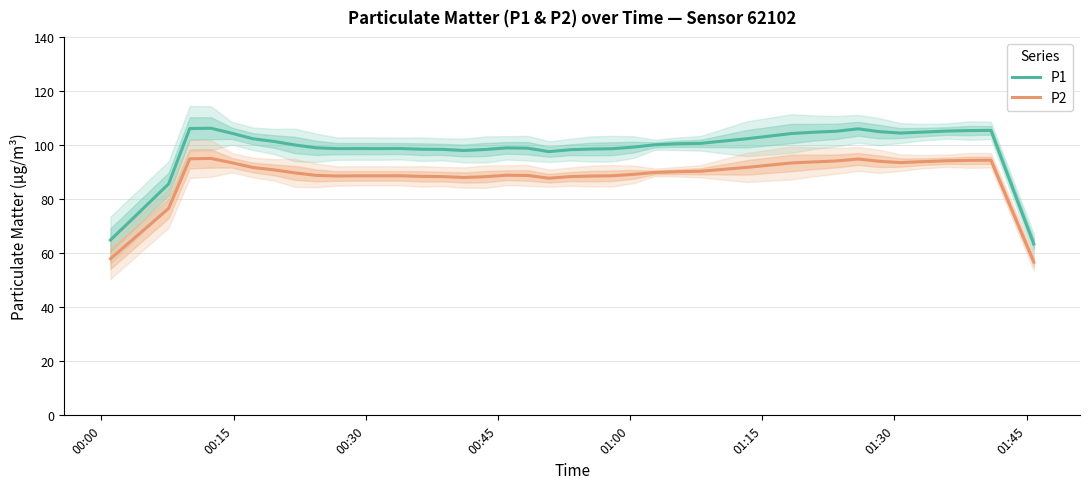

True or false: P1 and P2 cross at least once.

False